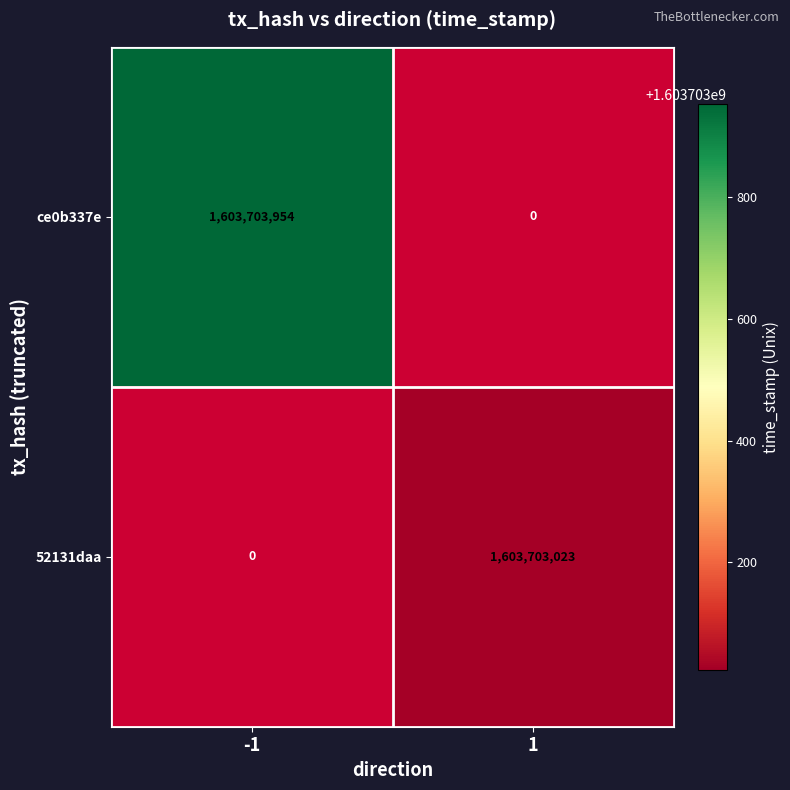

Reading left to right, what are all the values shown in this chart?

ce0b337e: -1=1603703954	1=0
52131daa: -1=0	1=1603703023